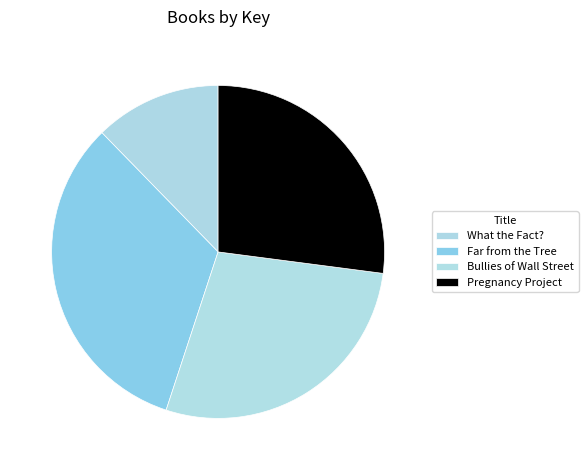

What is the ratio of the value at Bullies of Wall Street to the value at Pregnancy Project?

1.0